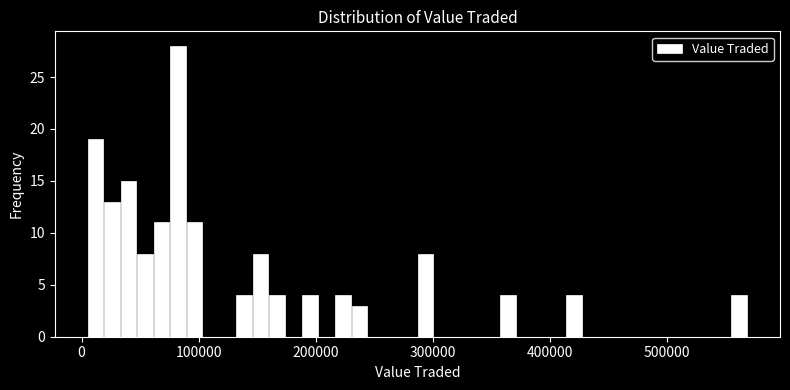

Around what value on the x-axis is the tallest bar? Give the approximate position of its centre, as read against the axis.

80000